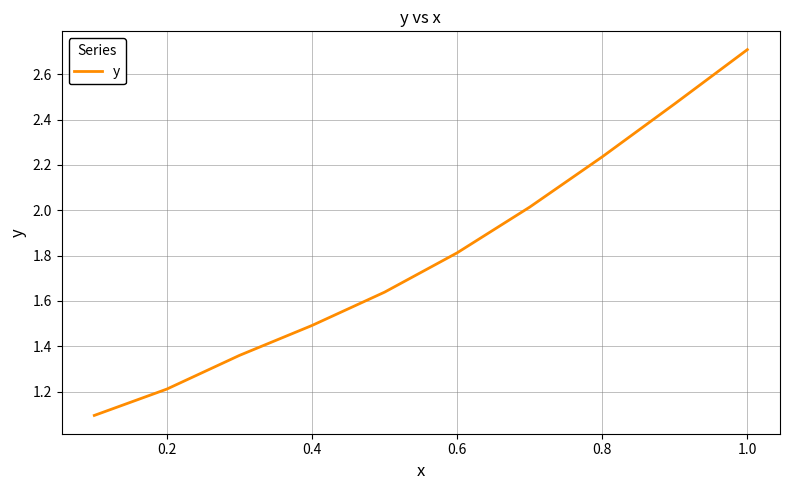

What is the smallest value displayed?

1.1